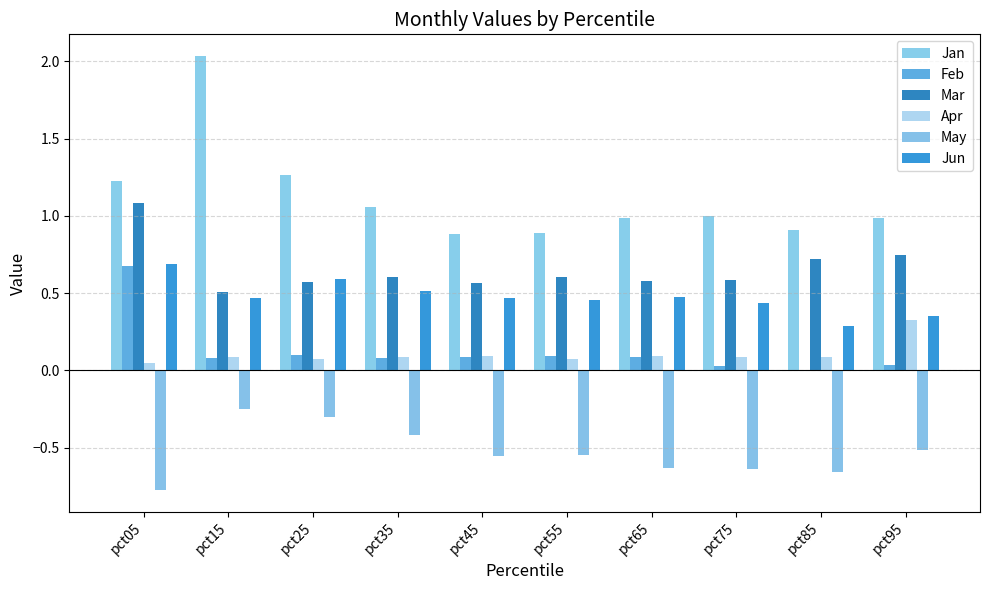

Count the number of data series in this chart.

6